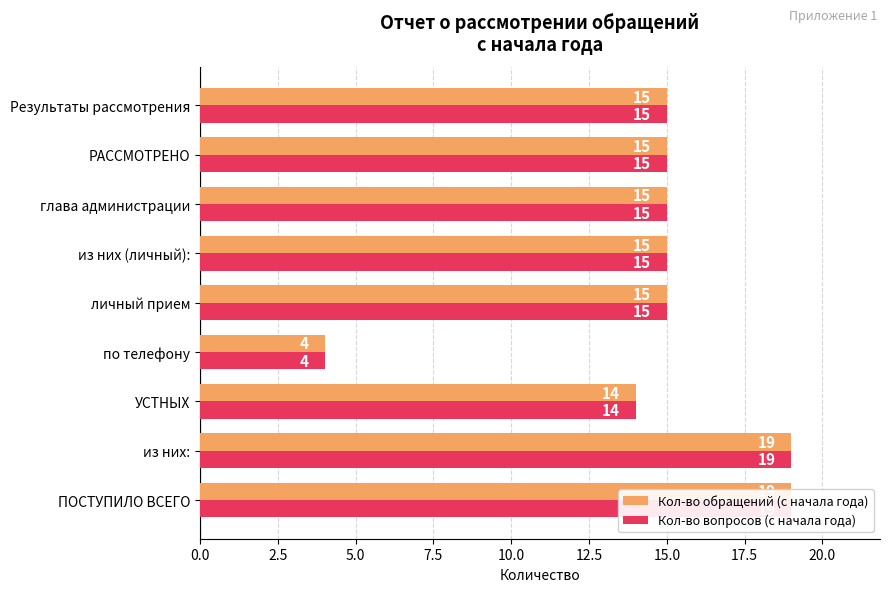

How many data points in Кол-во обращений (с начала года) are less than 15?

2